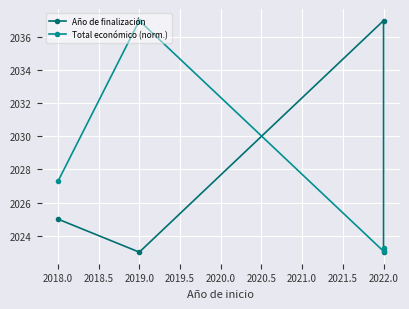

Which series has the largest total across all categories?

Total económico (norm.)